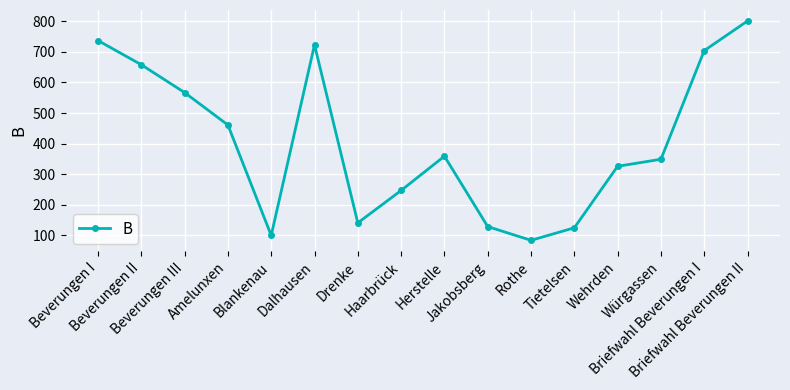

What is the label of the 9th point from the right?

Haarbrück